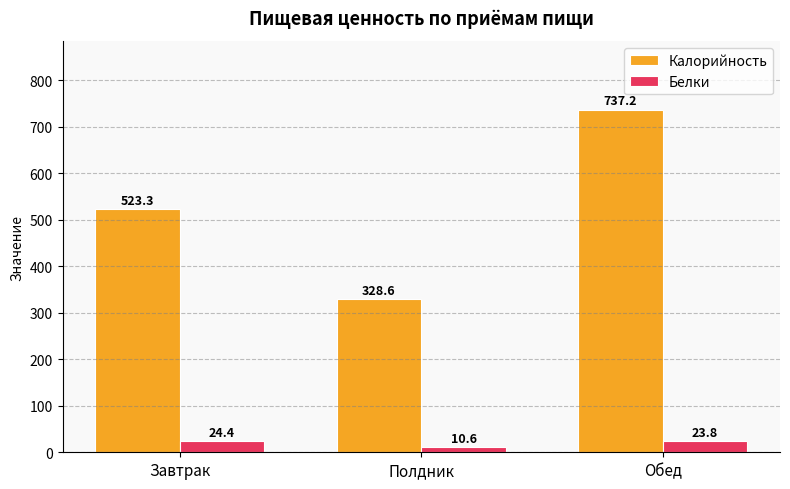

What is the average value of the Белки series?

19.6